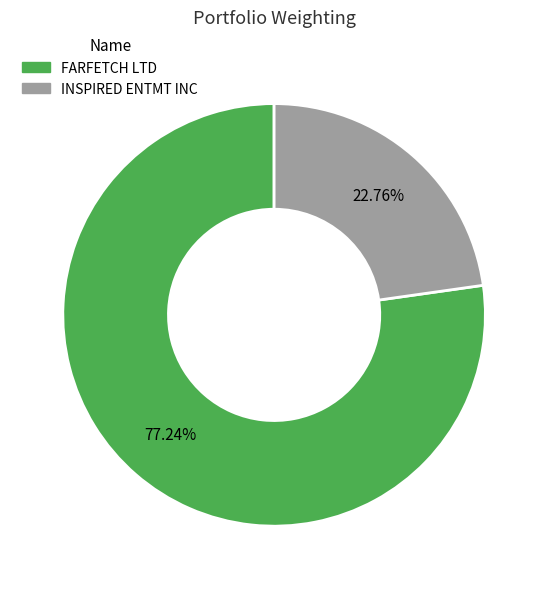

Combined, what portion of the pie is FARFETCH LTD and INSPIRED ENTMT INC?

100.0%